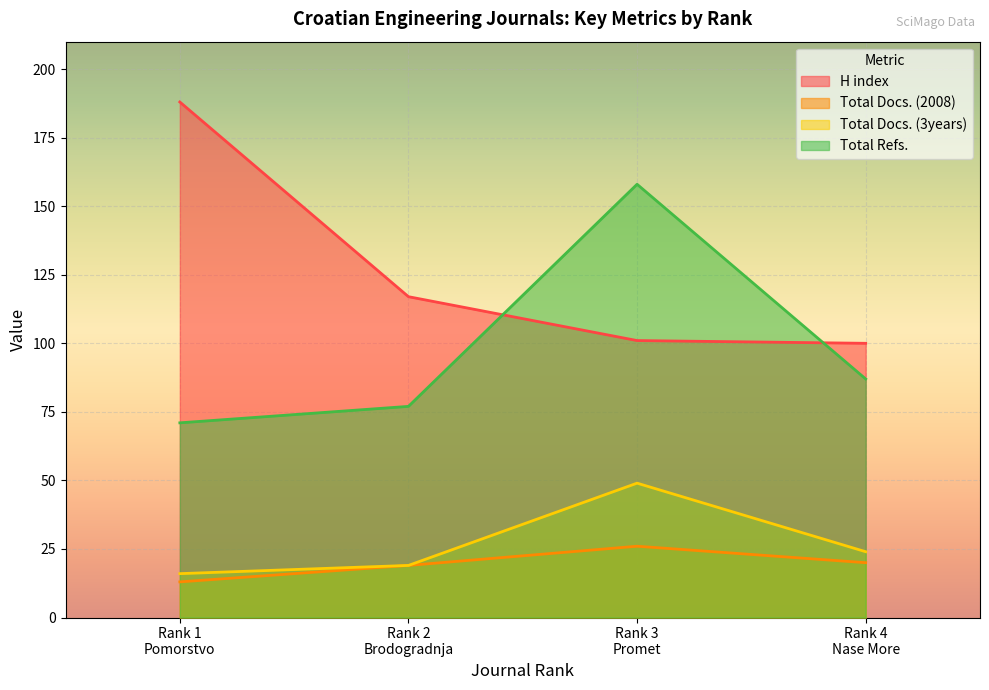

True or false: H index and Total Docs. (3years) cross at least once.

False